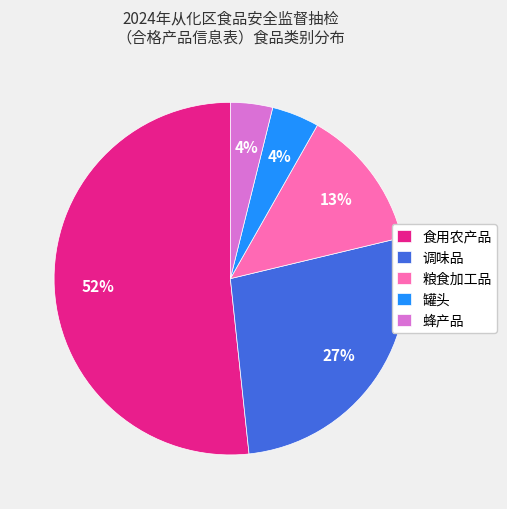

To the nearest percent, what is the average slice percentage?

20%